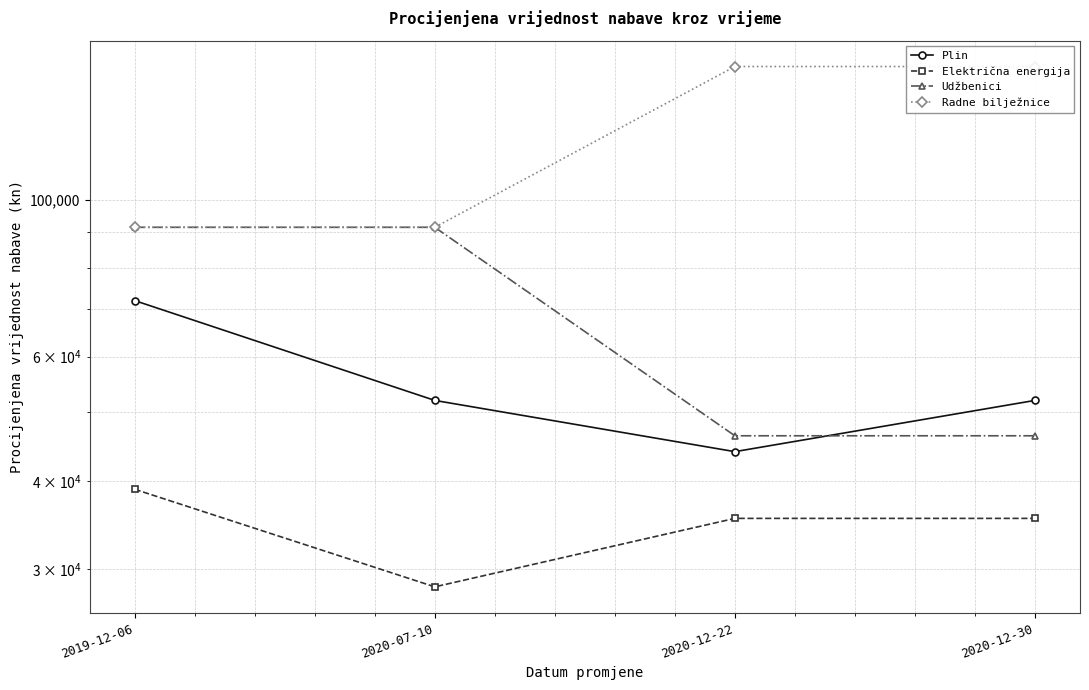

Rank the series by their average value, from highest to lowest.

Radne bilježnice, Udžbenici, Plin, Električna energija